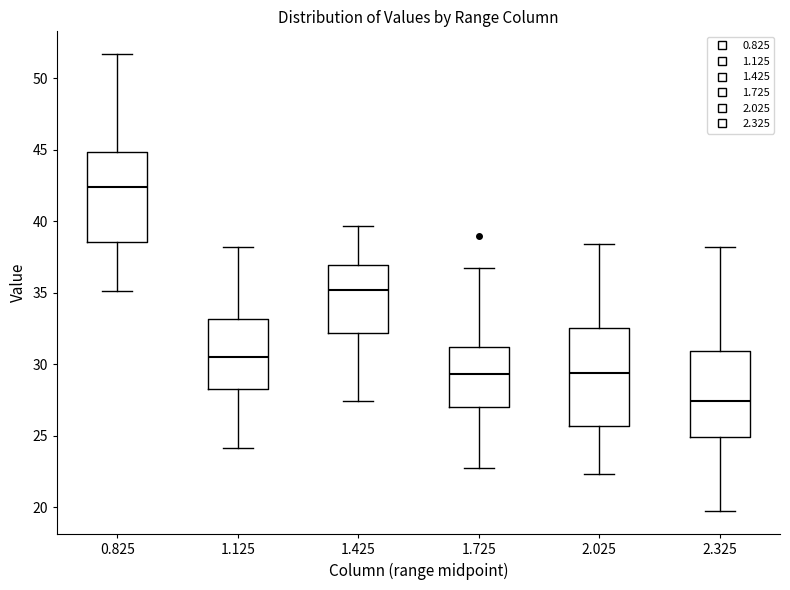

Which box has the lowest median line?

2.325